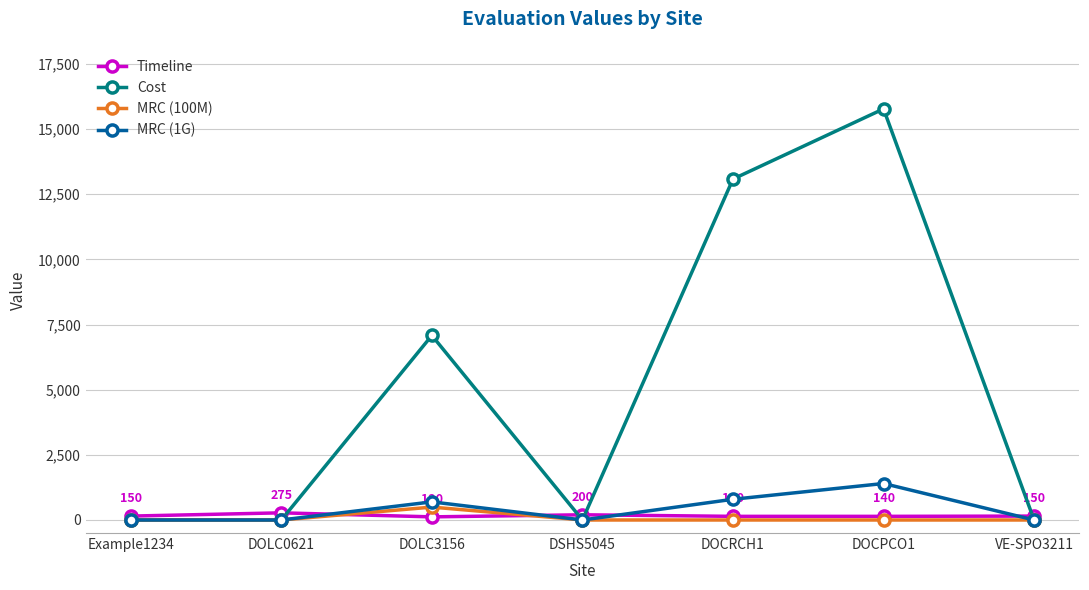

How many interior local peaks does the Cost series have?

2